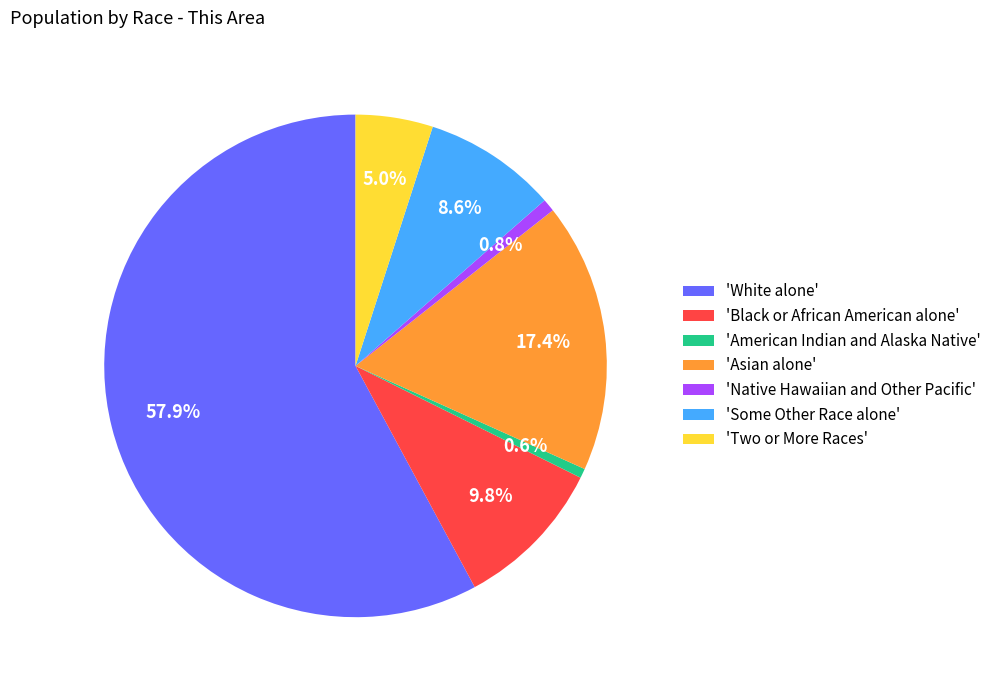

What is the ratio of the value at 'Some Other Race alone' to the value at 'Asian alone'?

0.5